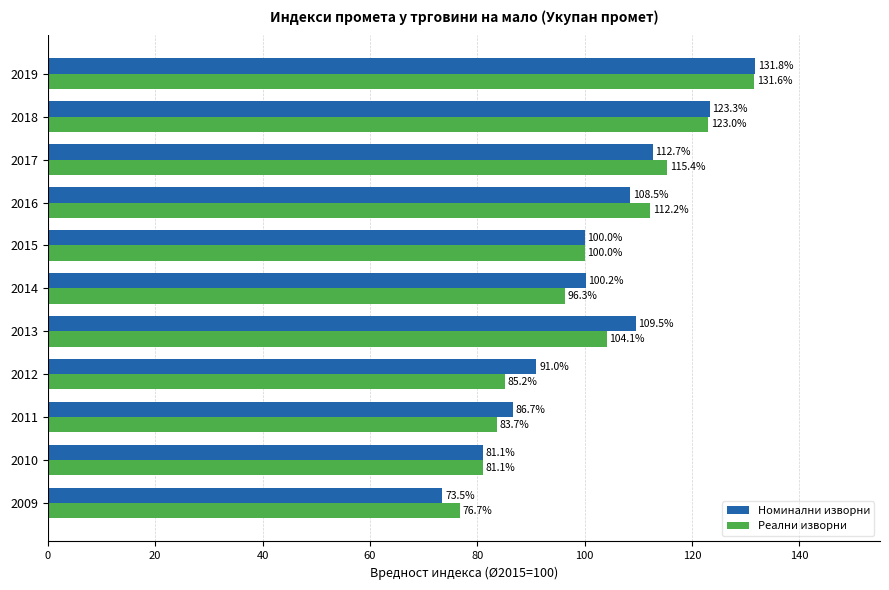

List the series in order of their peak value, lowest first.

Реални изворни, Номинални изворни